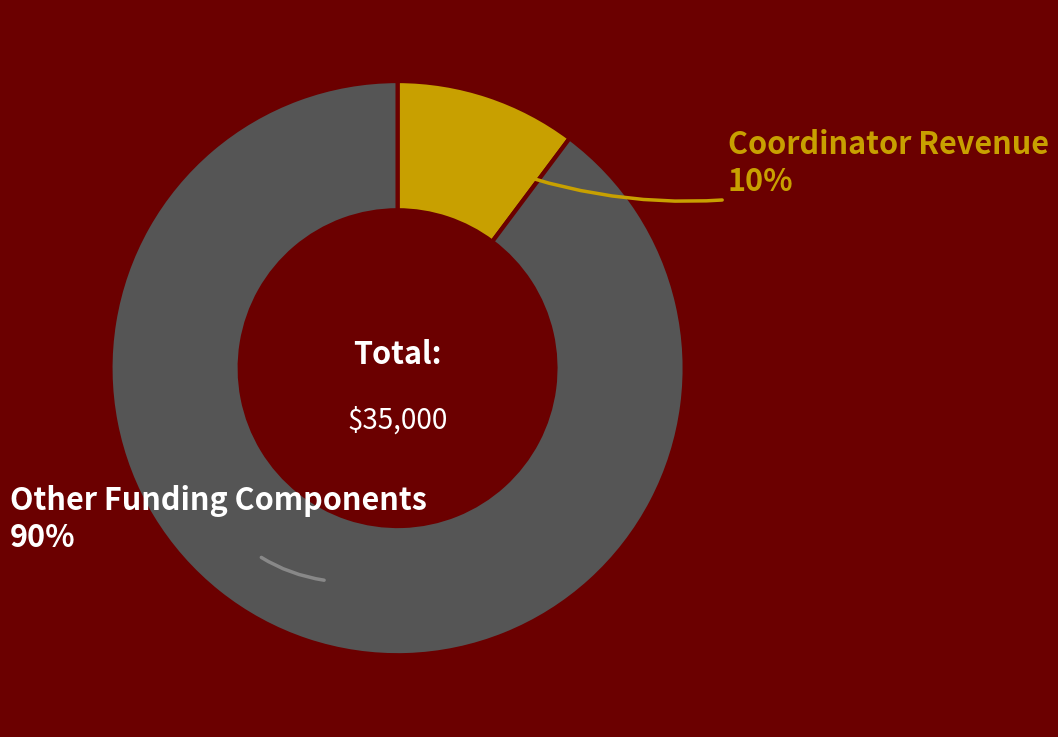

Does any single category account for the majority?

Yes